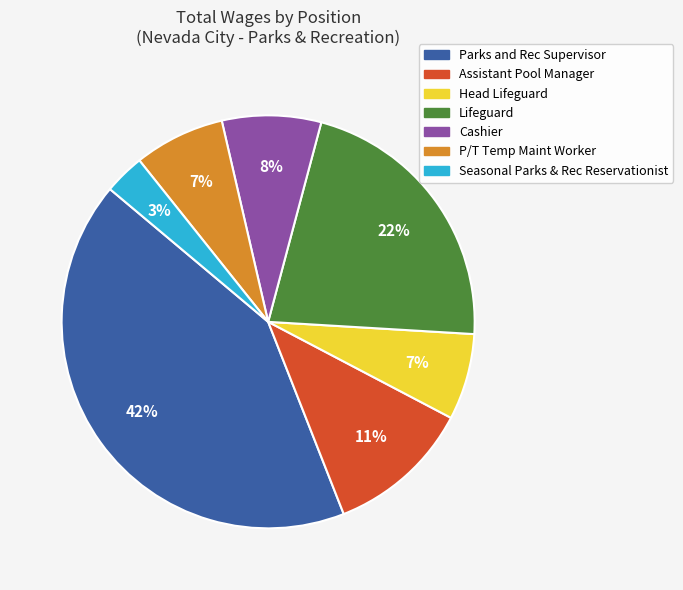

What is the smallest slice in the pie chart?

Seasonal Parks & Rec Reservationist